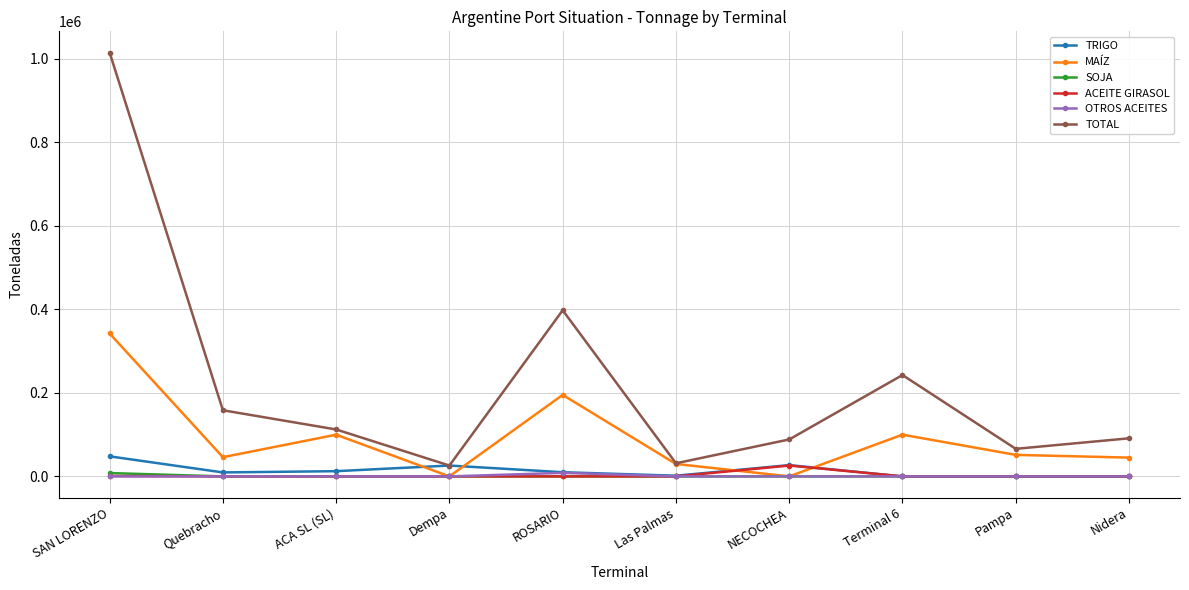

How many intersections are there between TRIGO and MAÍZ?

4